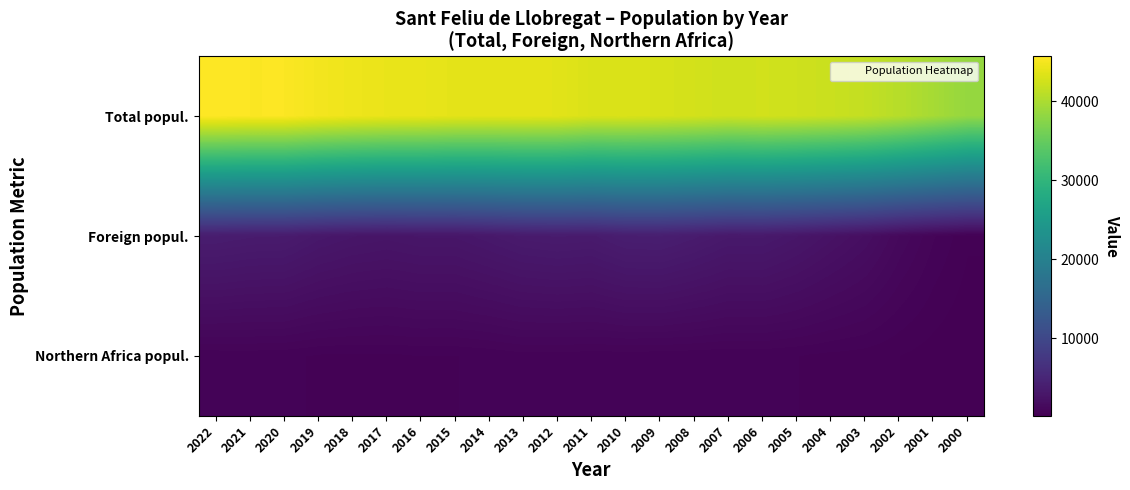

Which series has the largest range (max minus min)?

Total popul.